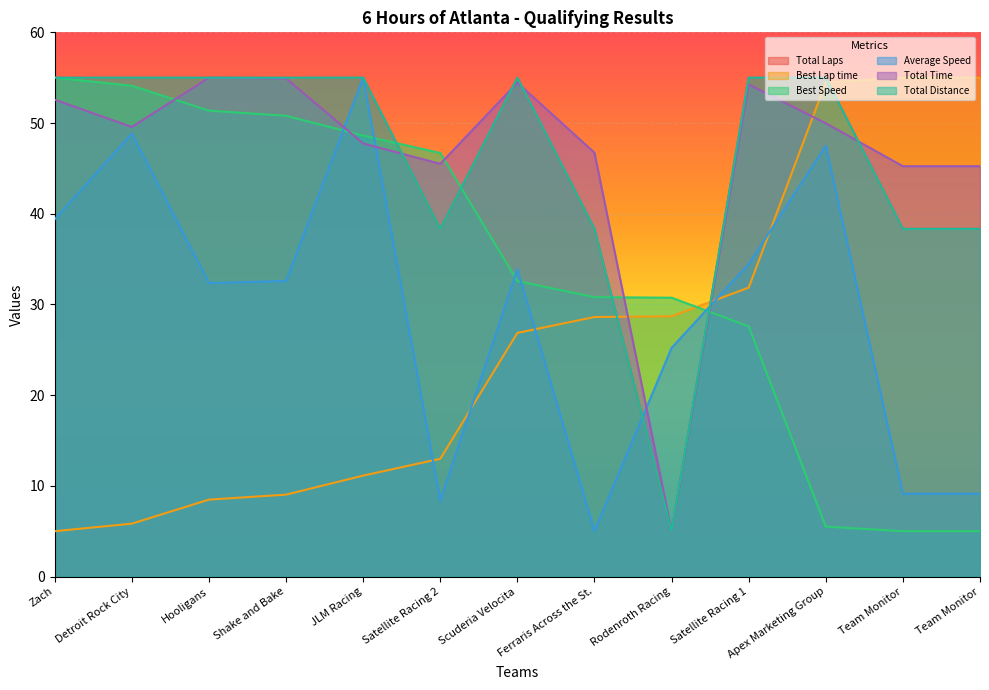

Where is the first local minimum for Average Speed?

Hooligans